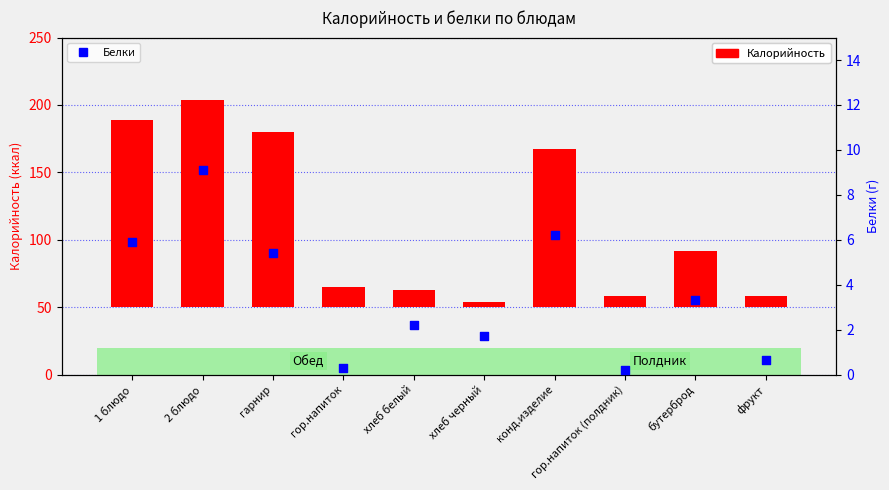

At which category is the sum across all series the highest?

2 блюдо